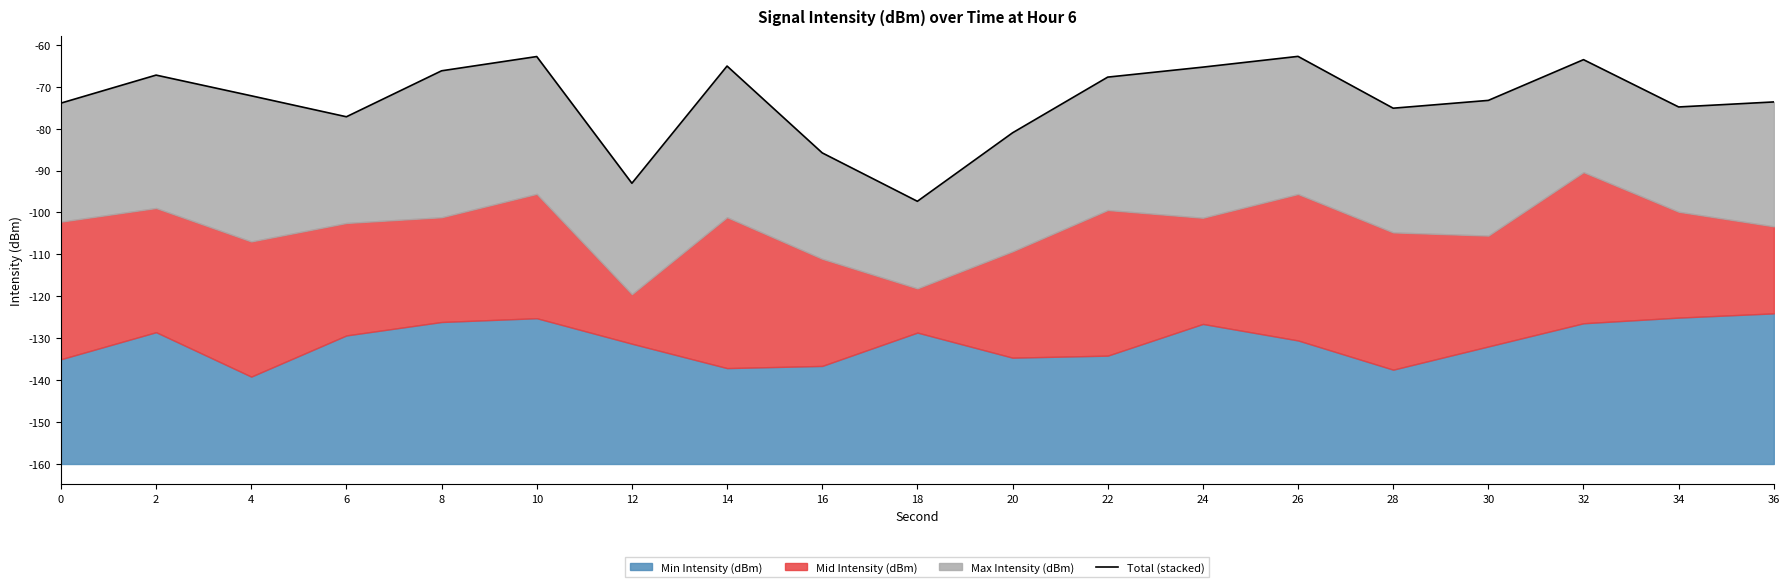

What is the change in value from 14 to 18?

-32.3